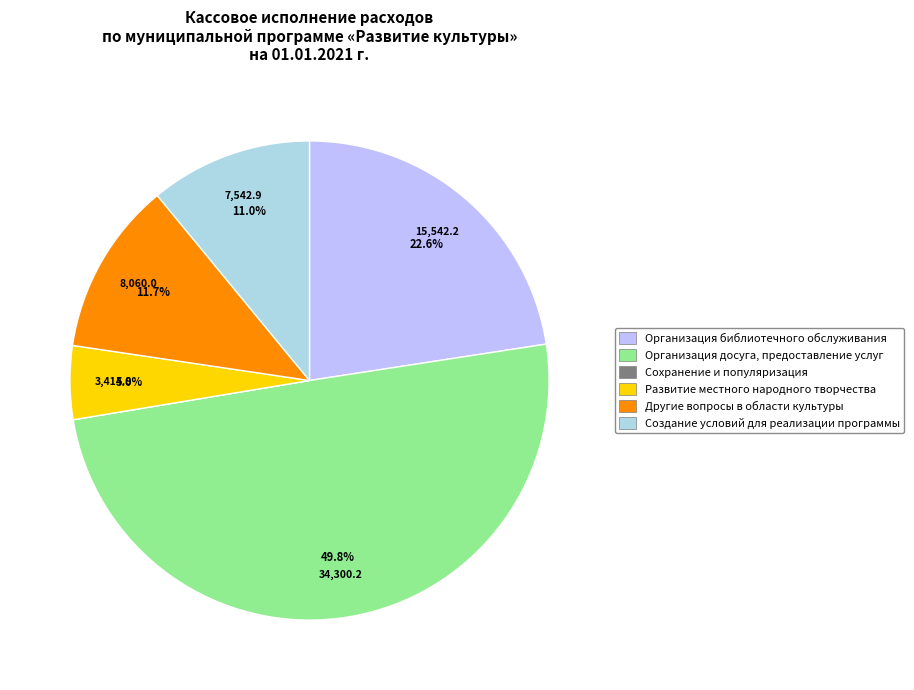

What portion of the pie excludes Создание условий для реализации программы?

89.0%